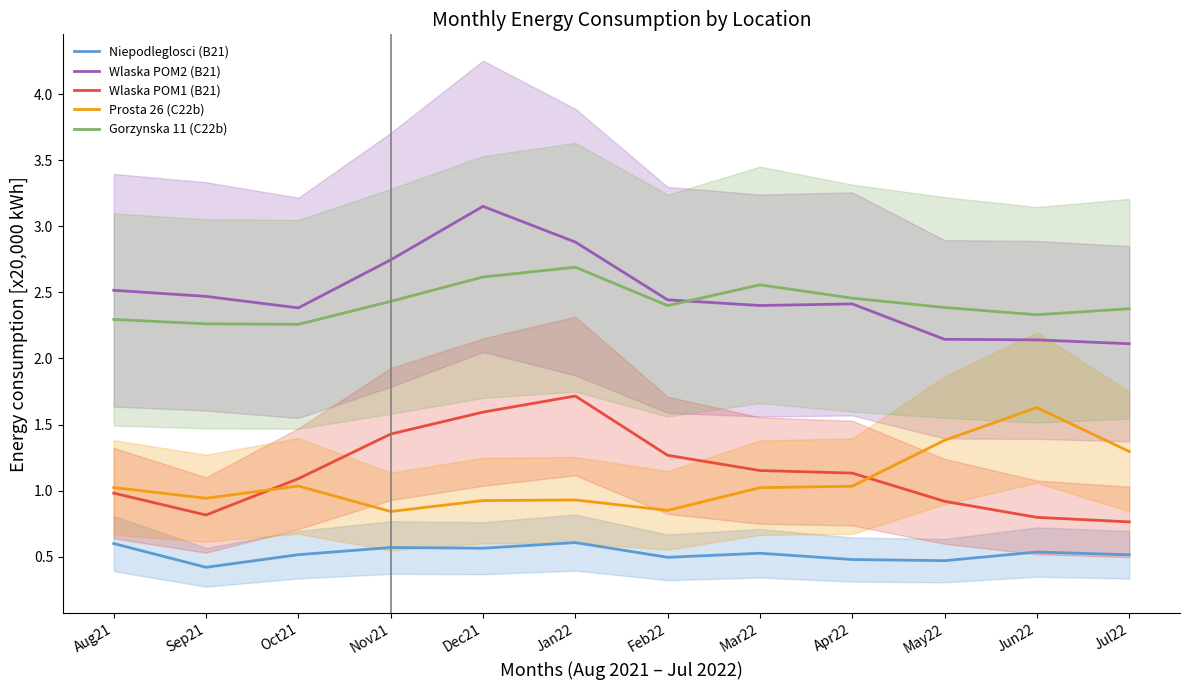

True or false: Niepodleglosci (B21) and Wlaska POM2 (B21) cross at least once.

False